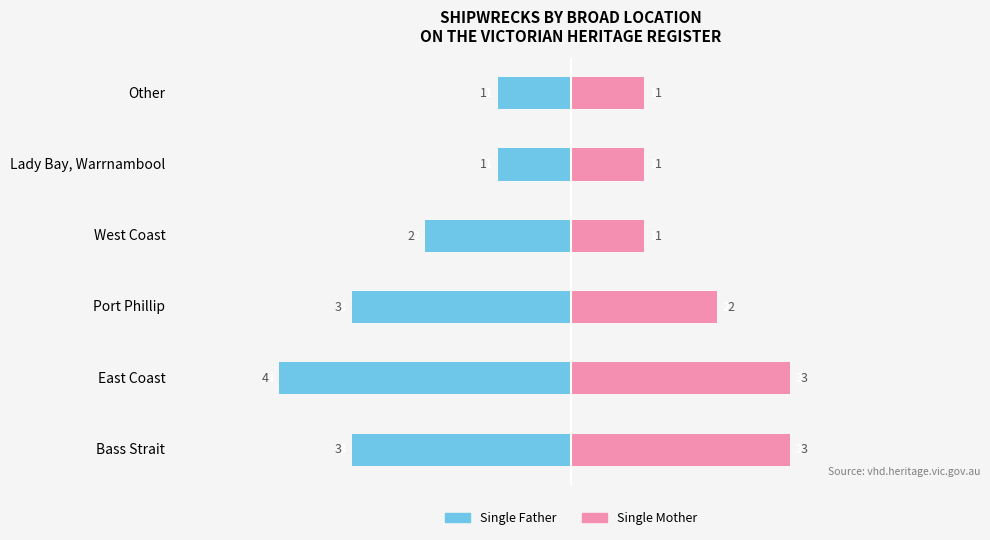

Is it true that Single Mother equals 1 at Lady Bay, Warrnambool?

False